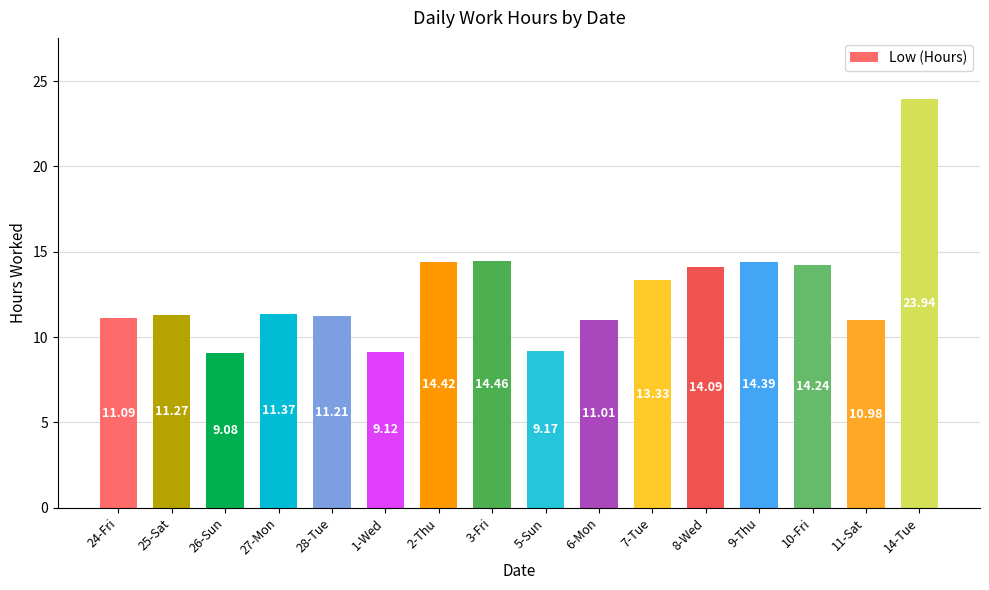

List the labels in order of value, largest first.

14-Tue, 3-Fri, 2-Thu, 9-Thu, 10-Fri, 8-Wed, 7-Tue, 27-Mon, 25-Sat, 28-Tue, 24-Fri, 6-Mon, 11-Sat, 5-Sun, 1-Wed, 26-Sun